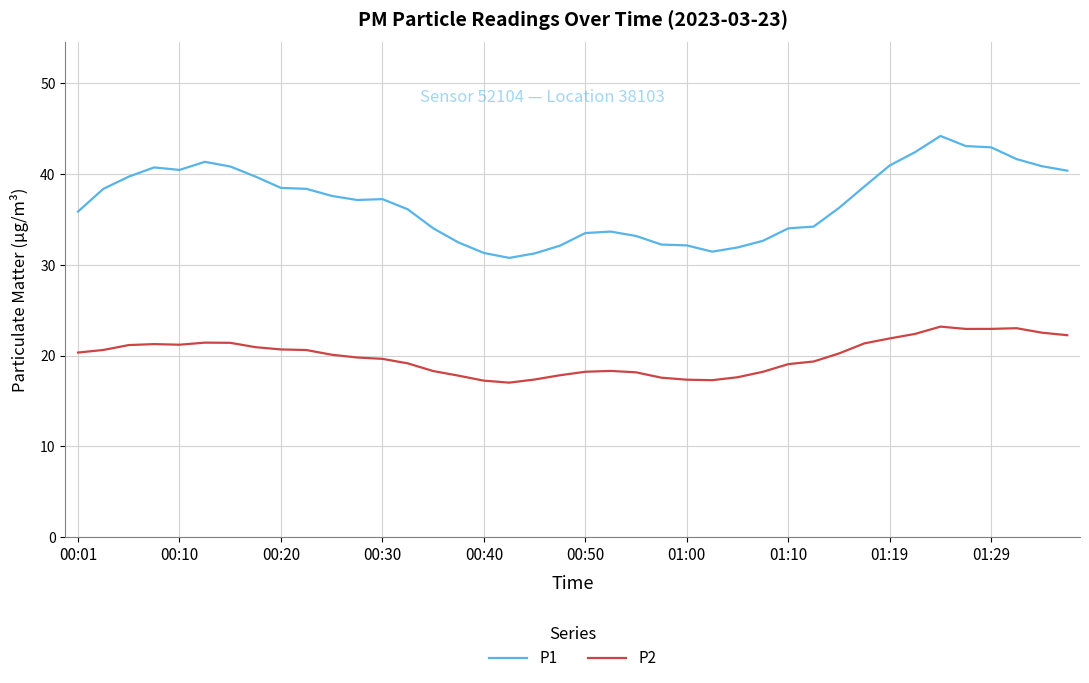

True or false: P1 and P2 cross at least once.

False